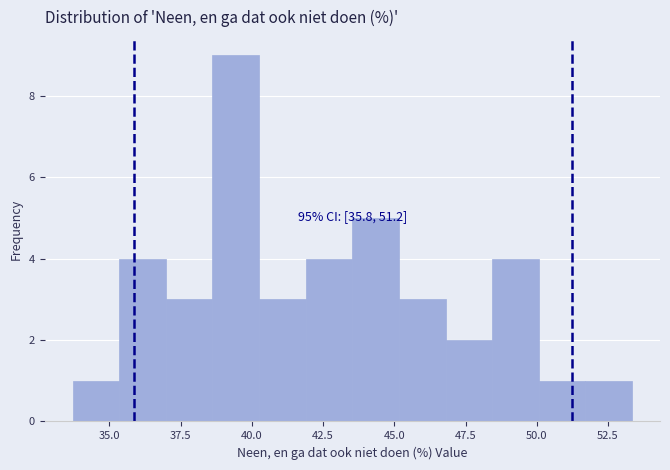

Around what value on the x-axis is the tallest bar? Give the approximate position of its centre, as read against the axis.

39.5